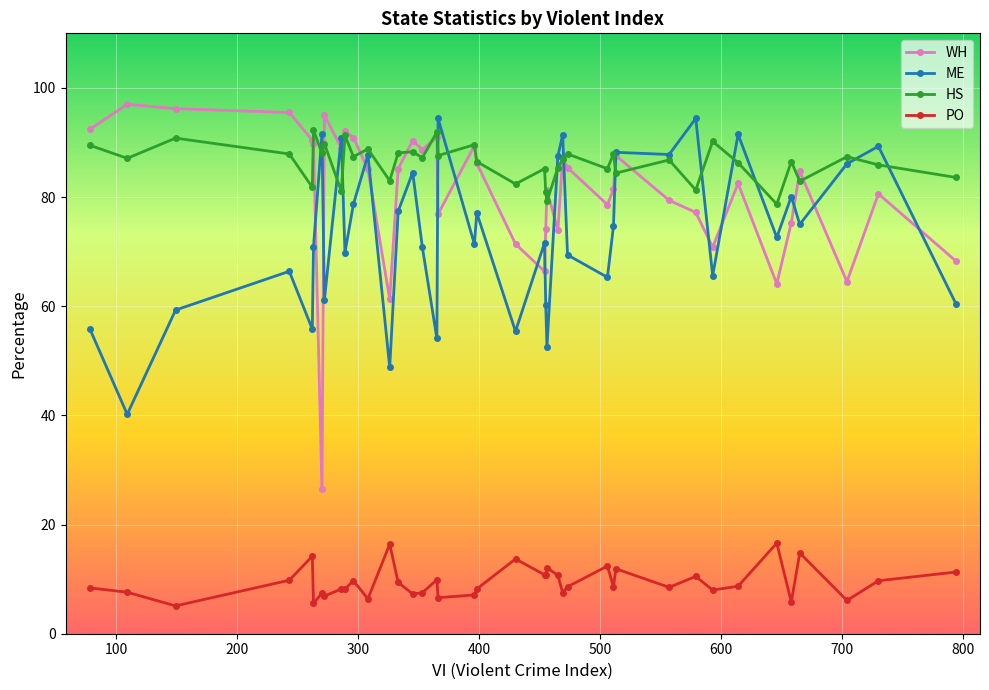

Count the number of data series in this chart.

4